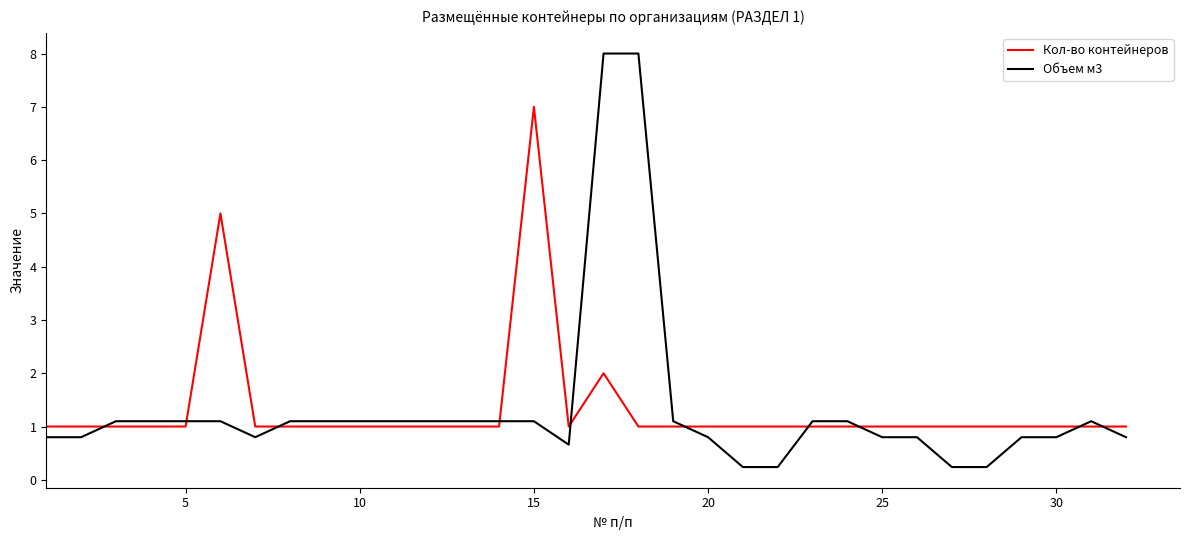

Which series has the widest spread of values?

Объем м3